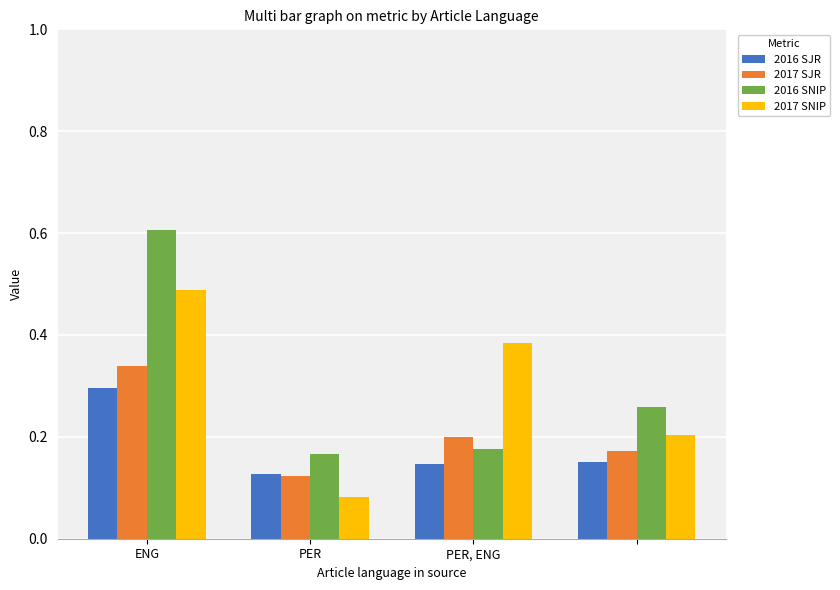

What is the sum of all 2017 SNIP values?

1.2